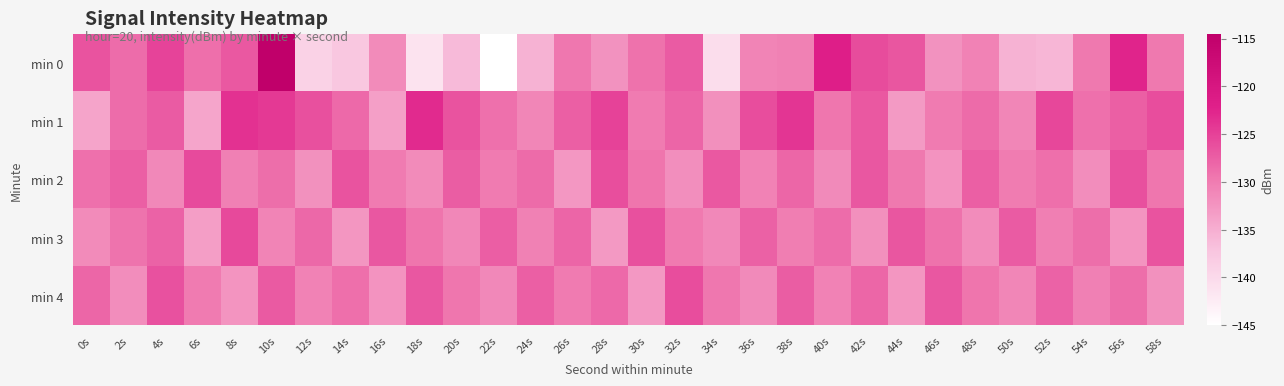

How many distinct data groups are displayed?

5